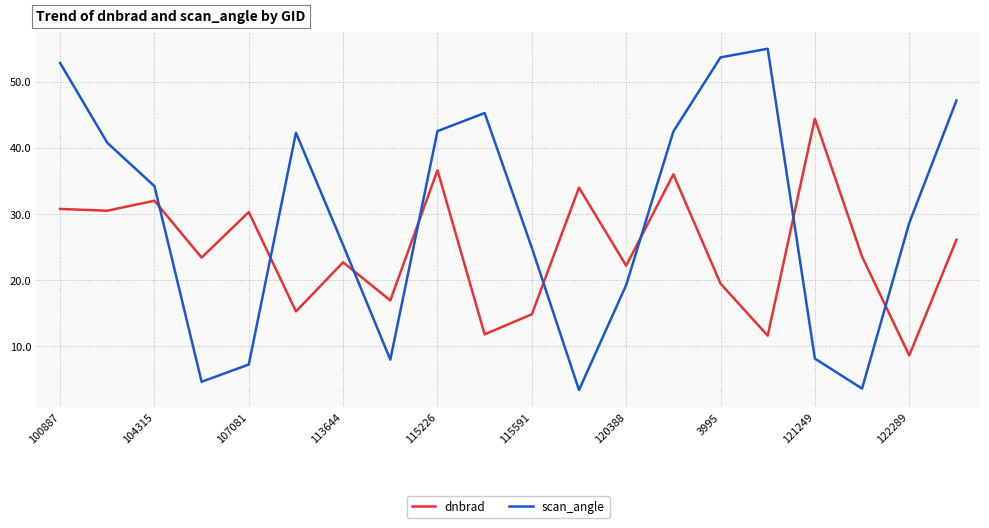

True or false: dnbrad and scan_angle cross at least once.

True